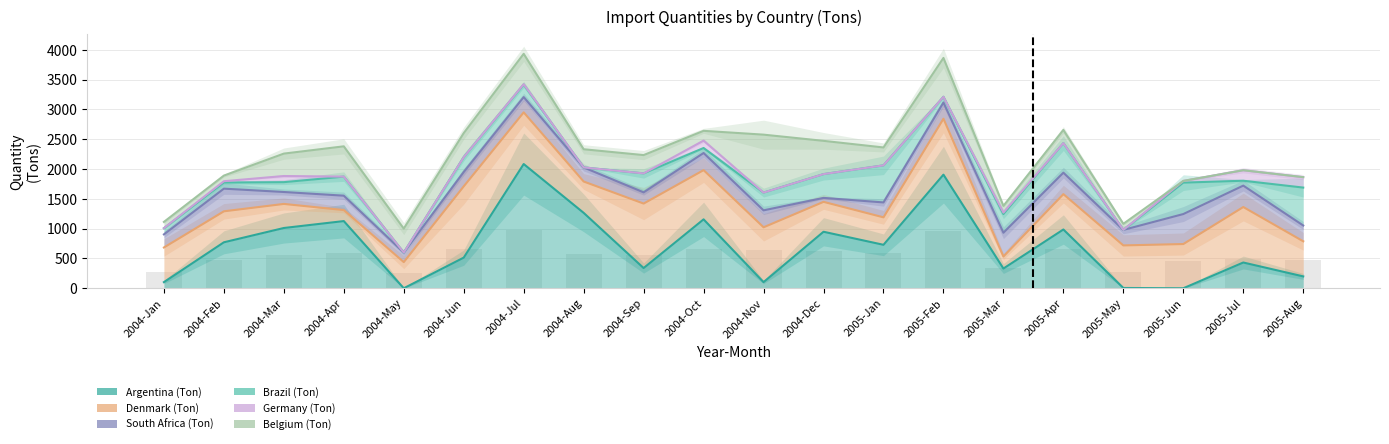

At which label is South Africa (Ton) closest to 284?

2004-Nov